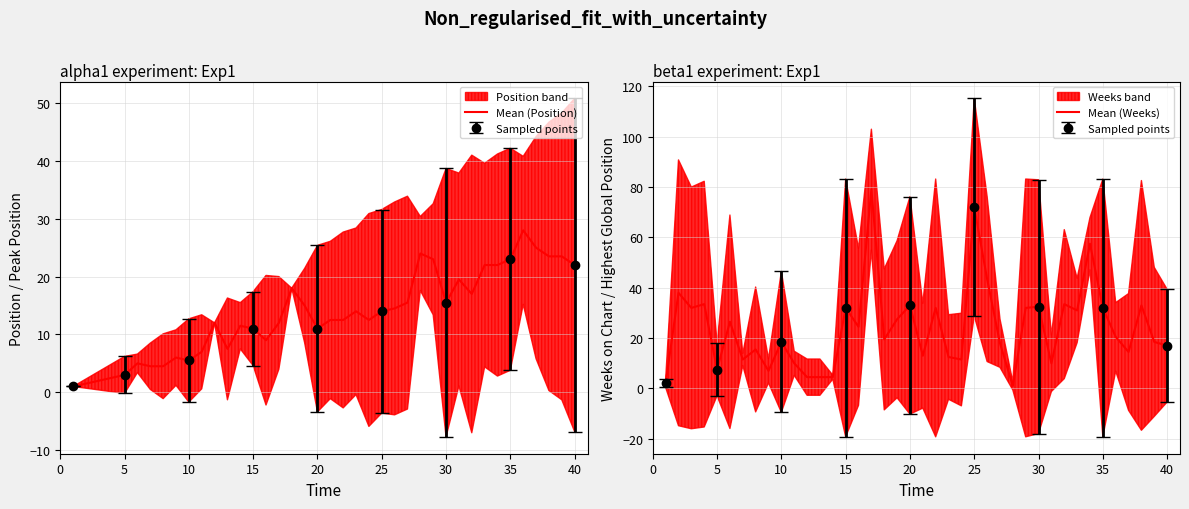

Count the number of data series in this chart.

2